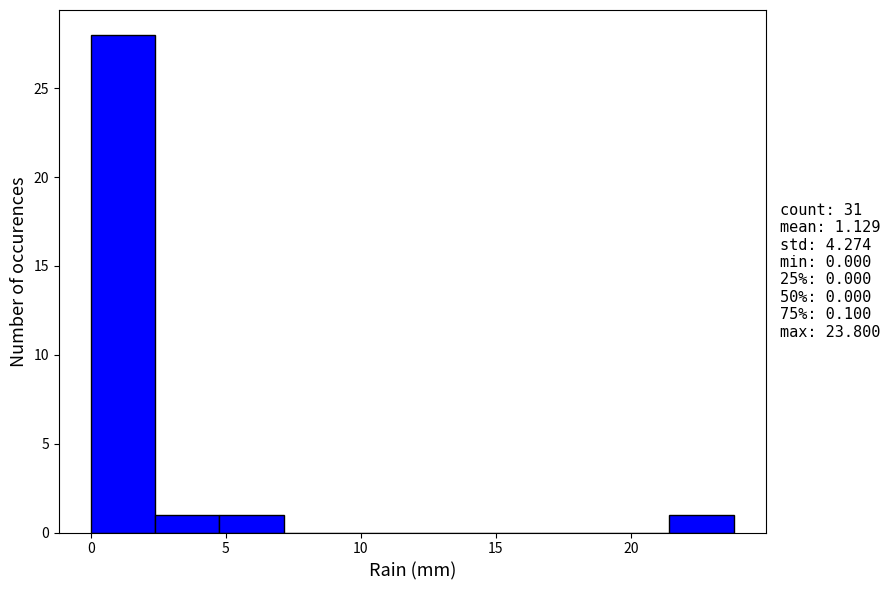

Over which range of the x-axis is the bar tallest?

0.0 to 2.5